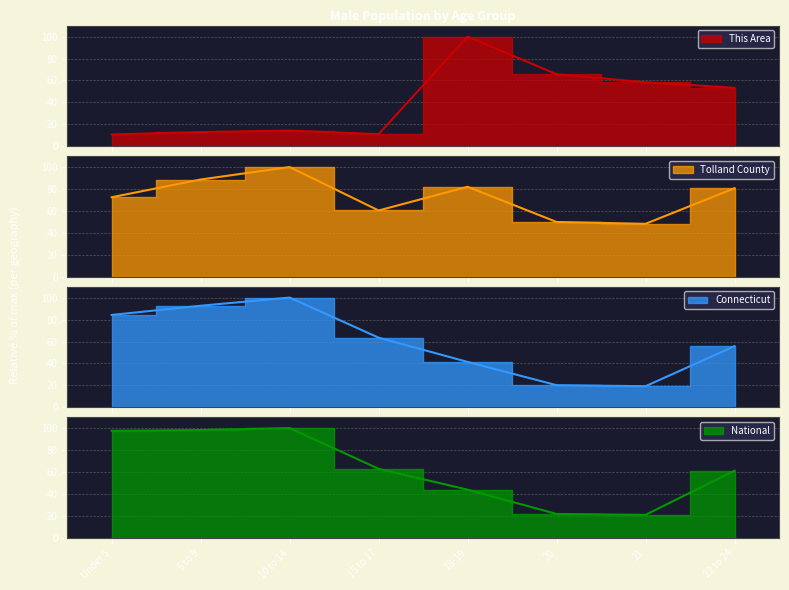

What is the difference between the Connecticut values at 21 and Under 5?

64.9